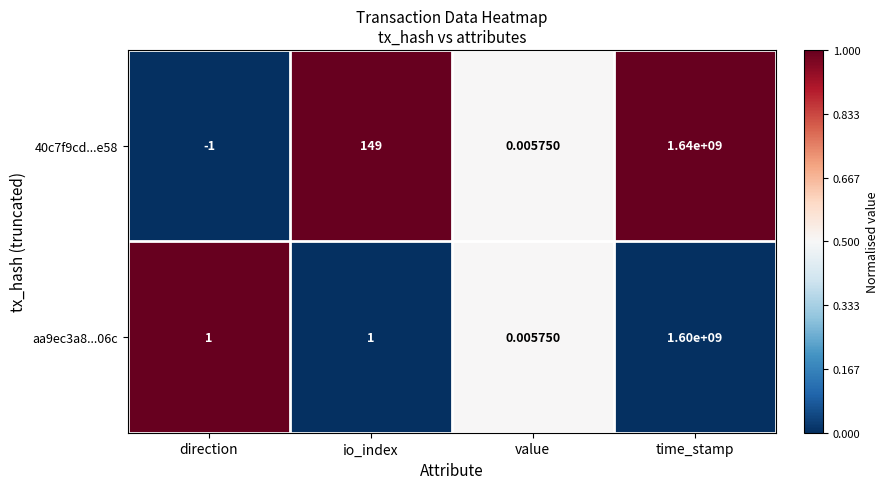

At which category is the sum across all series the highest?

time_stamp